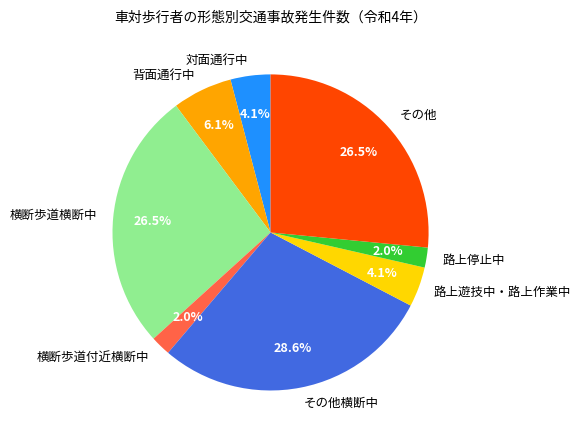

Which category has the biggest portion of the pie?

その他横断中